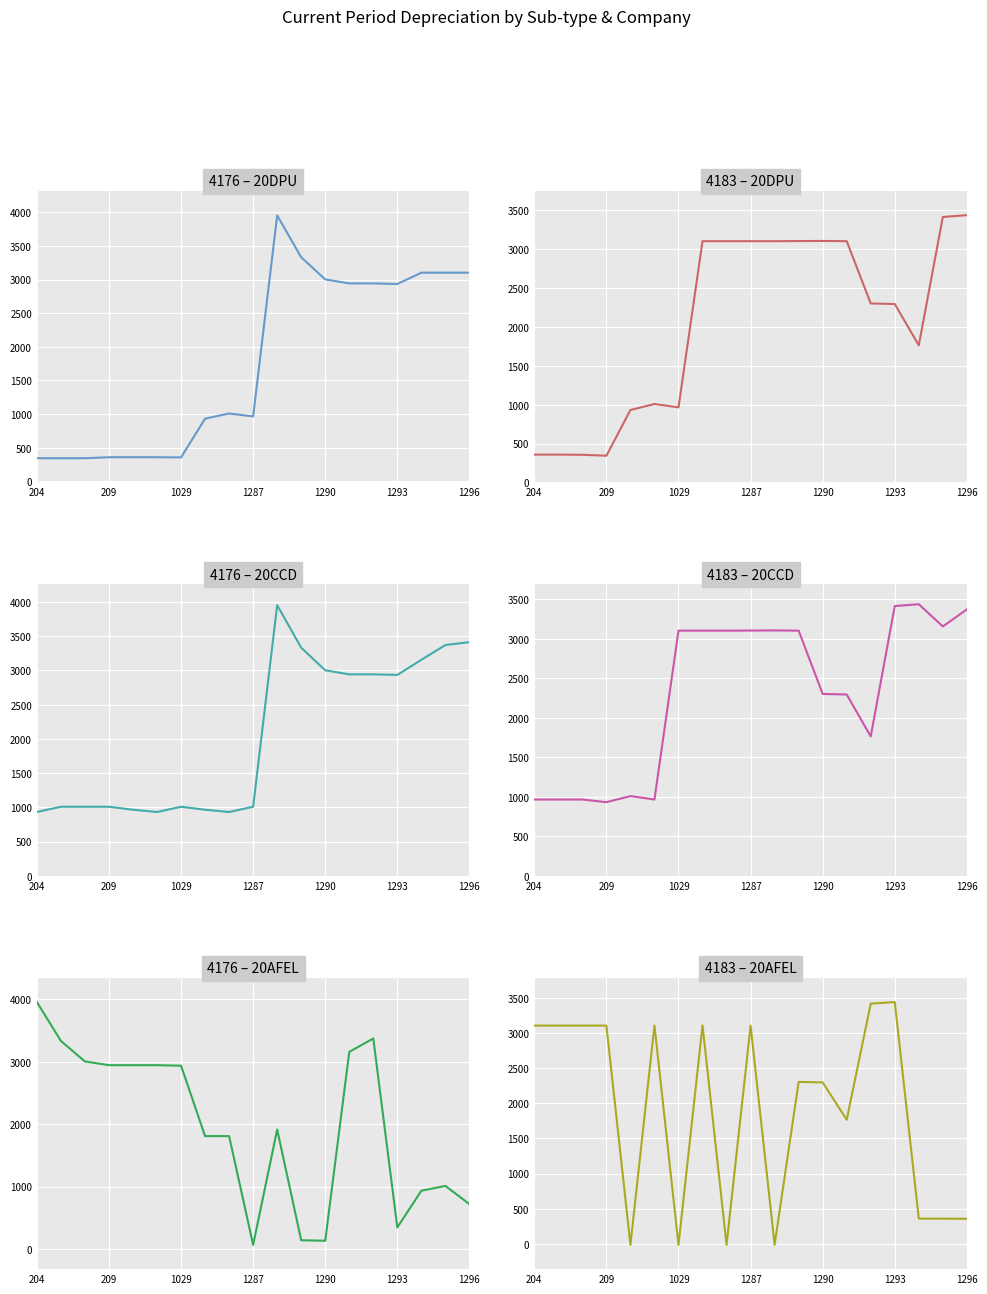

At which label does 4176 – 20DPU reach its minimum?

204